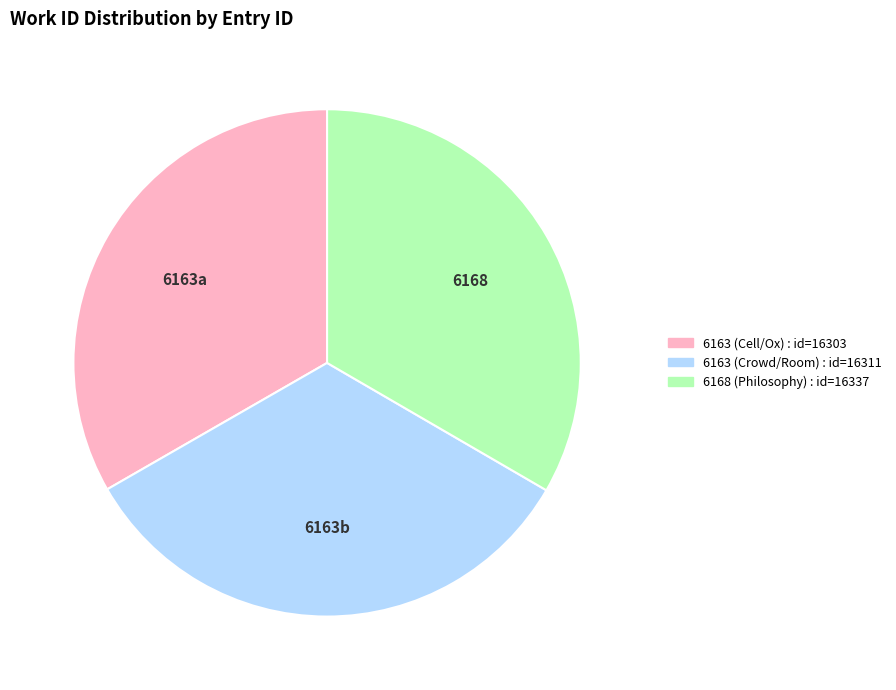

True or false: 6168 (Philosophy) accounts for 33% of the total.

True